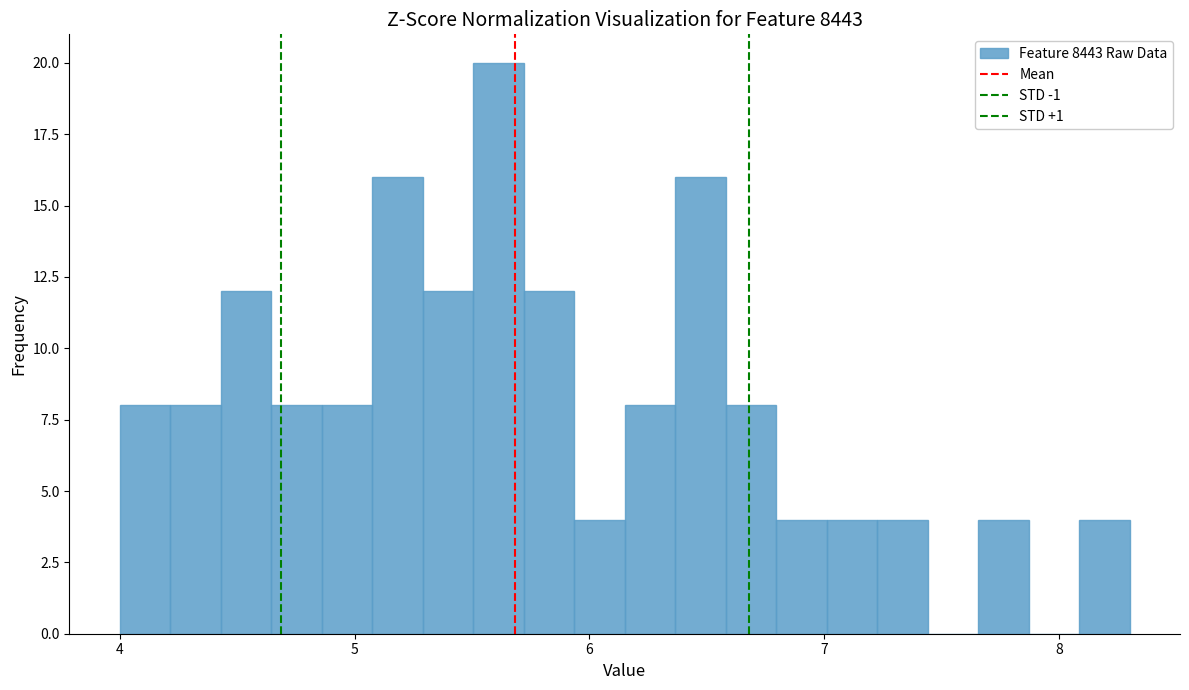

Read against the x-axis, roughly where is the centre of the tallest bar?

5.6